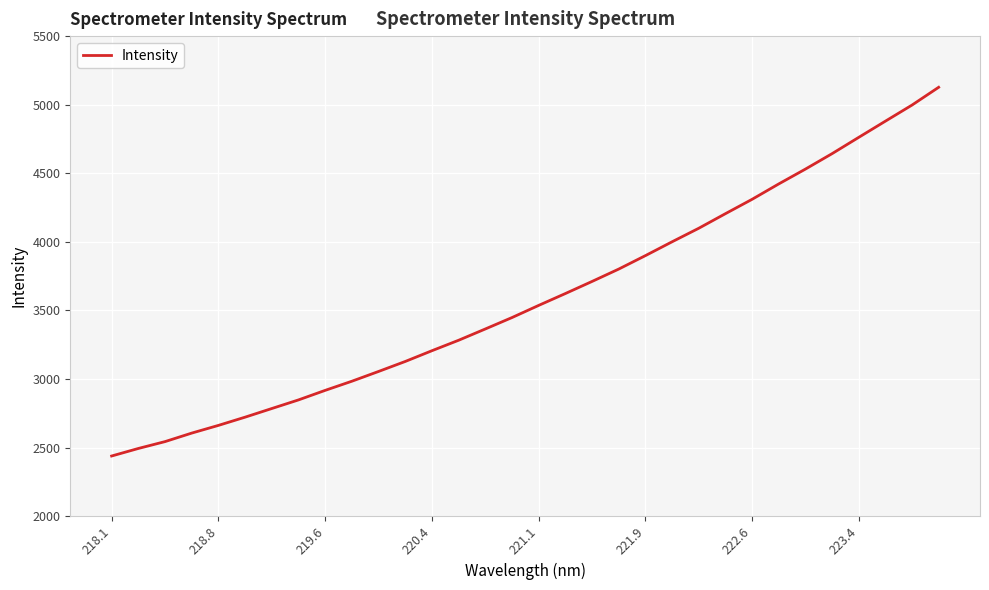

How many distinct data groups are displayed?

1